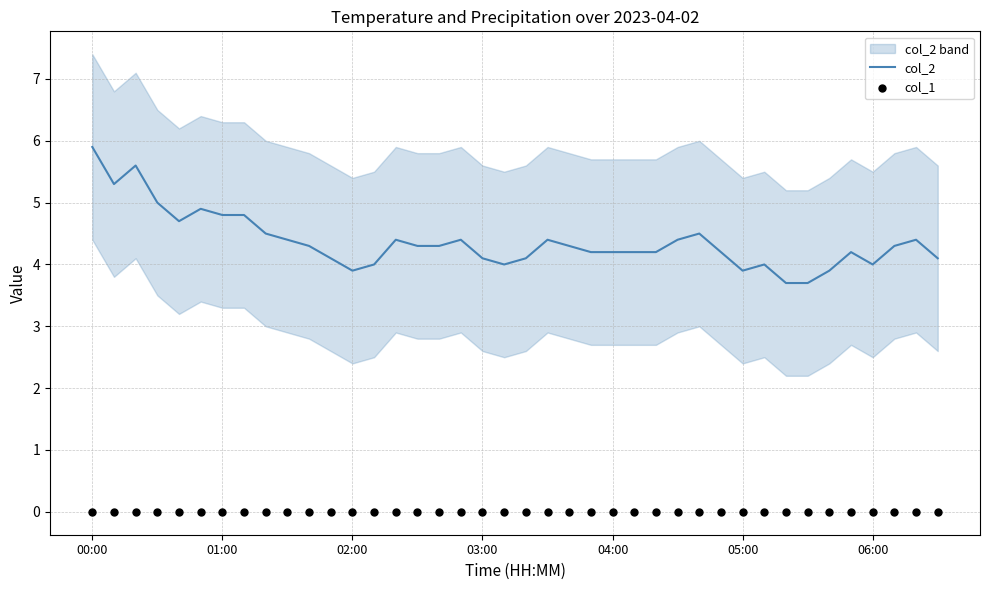

What is the total value across all series at 20?

4.1